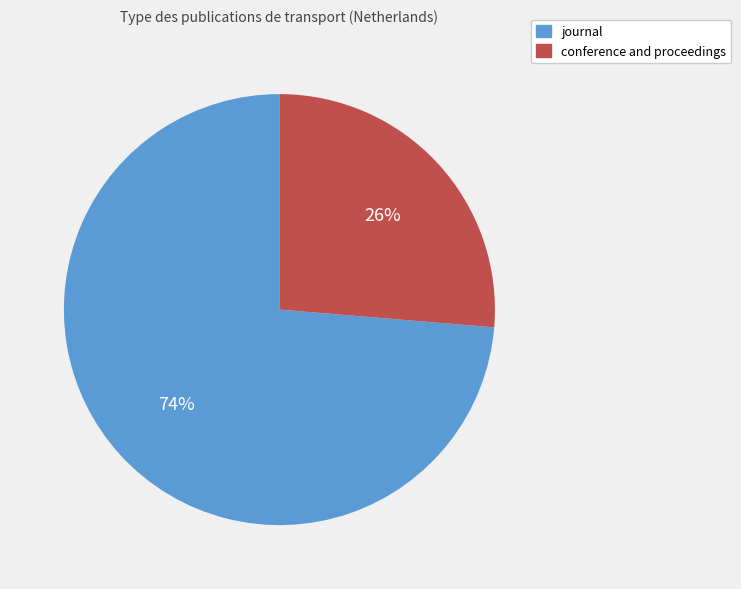

How many segments does this pie chart have?

2